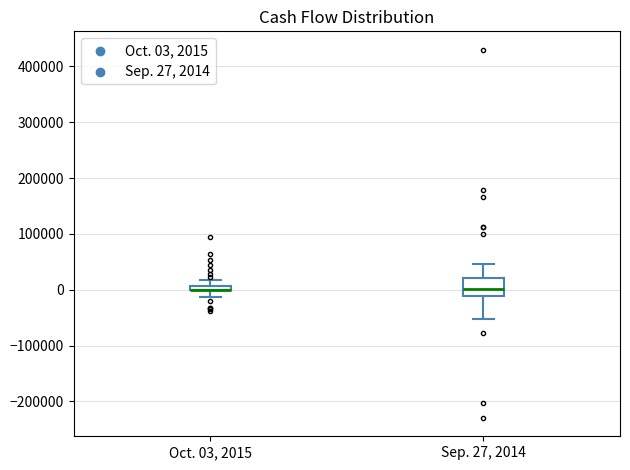

Where does the lower whisker of the box for Sep. 27, 2014 end on the y-axis? The values are not printed on the chart, so give them approximately, as read against the axis.

-50000